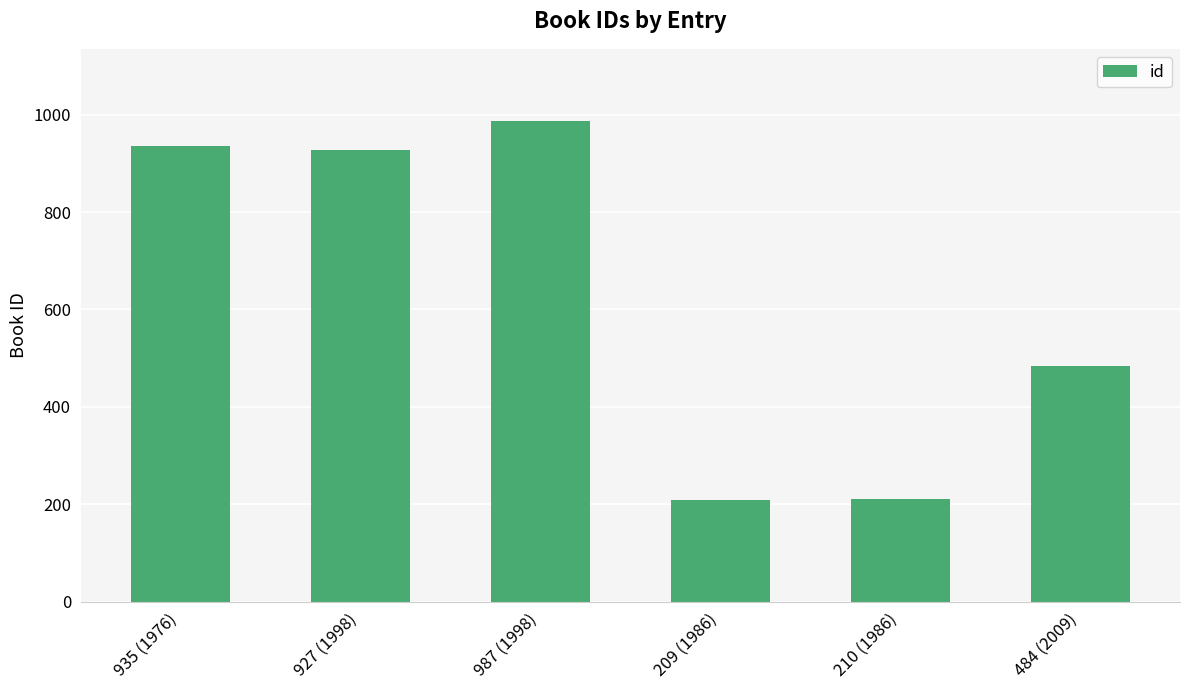

Are the bars horizontal?

No